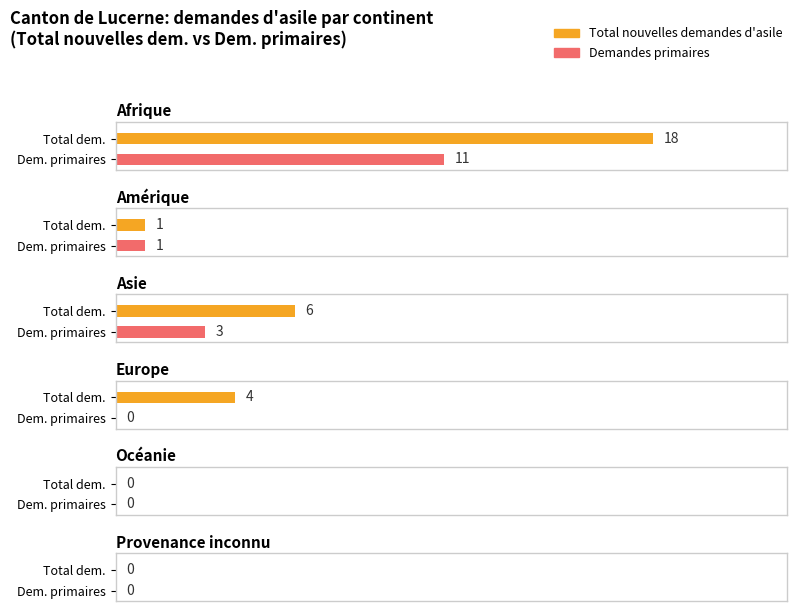

What is the label of the 4th bar from the right?

Asie